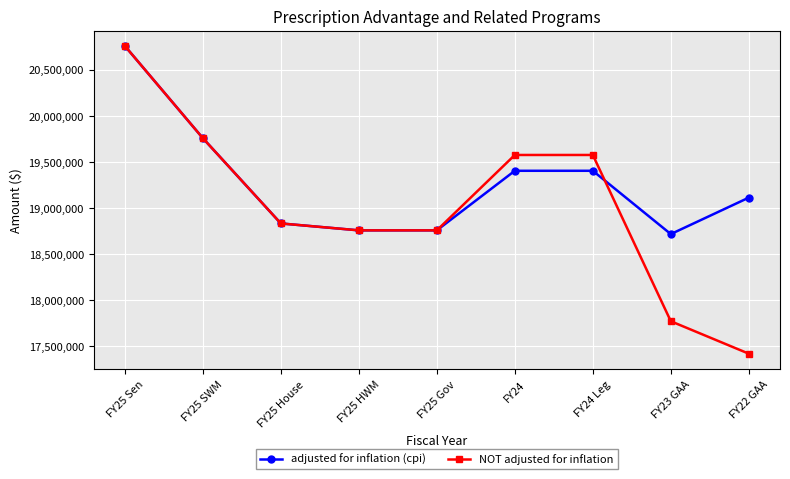

Between FY25 Sen and FY24, which series saw the biggest shift?

adjusted for inflation (cpi)